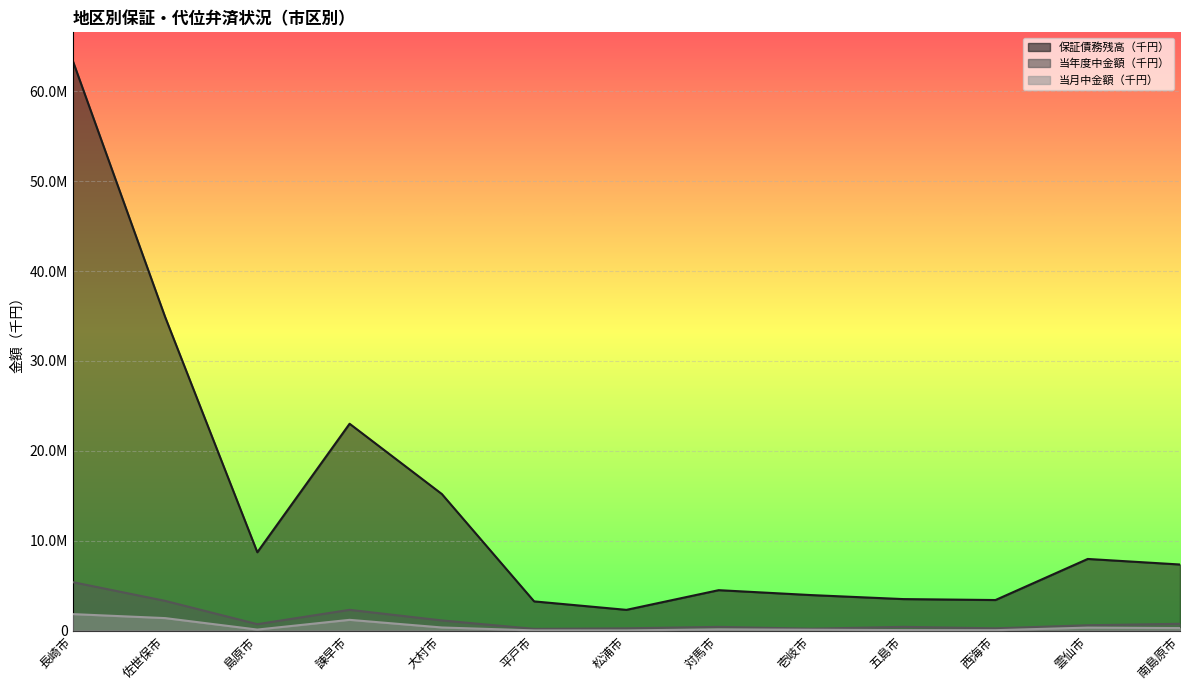

What position from the left is 対馬市?

8